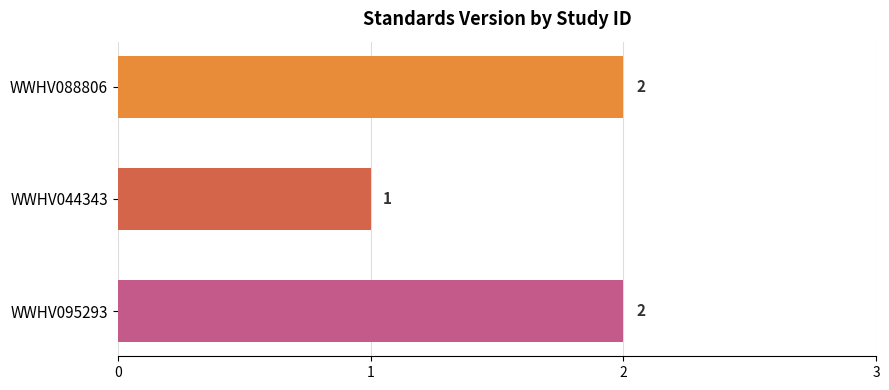

Reading top to bottom, extract all data points from this chart.

WWHV088806=2	WWHV044343=1	WWHV095293=2